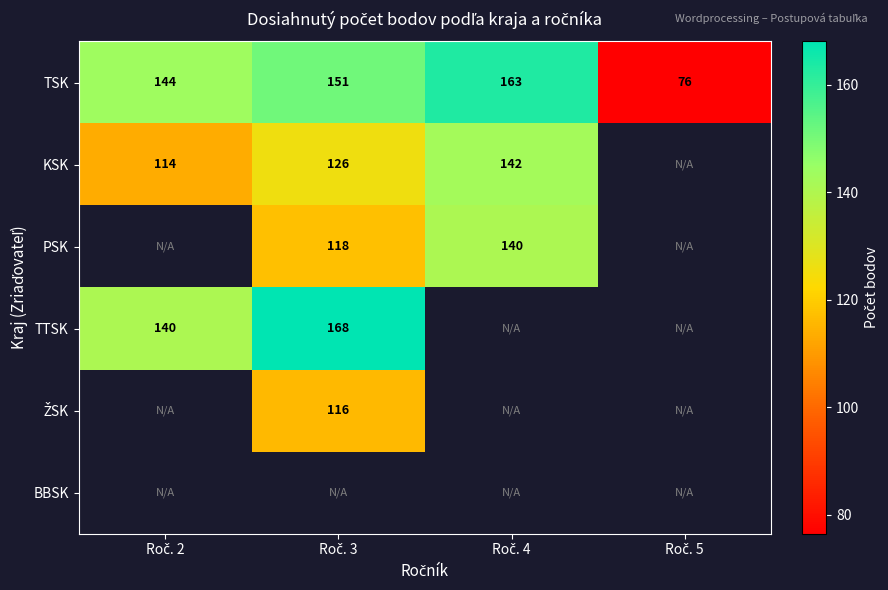

Is the value of TSK at Roč. 3 greater than the value of KSK at Roč. 5?

No